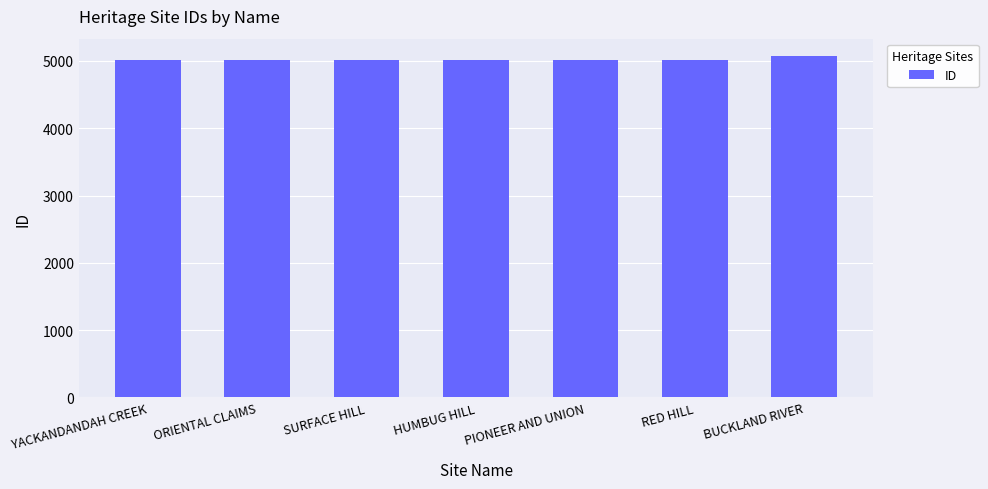

What is the ratio of the value at ORIENTAL CLAIMS to the value at PIONEER AND UNION?

1.0